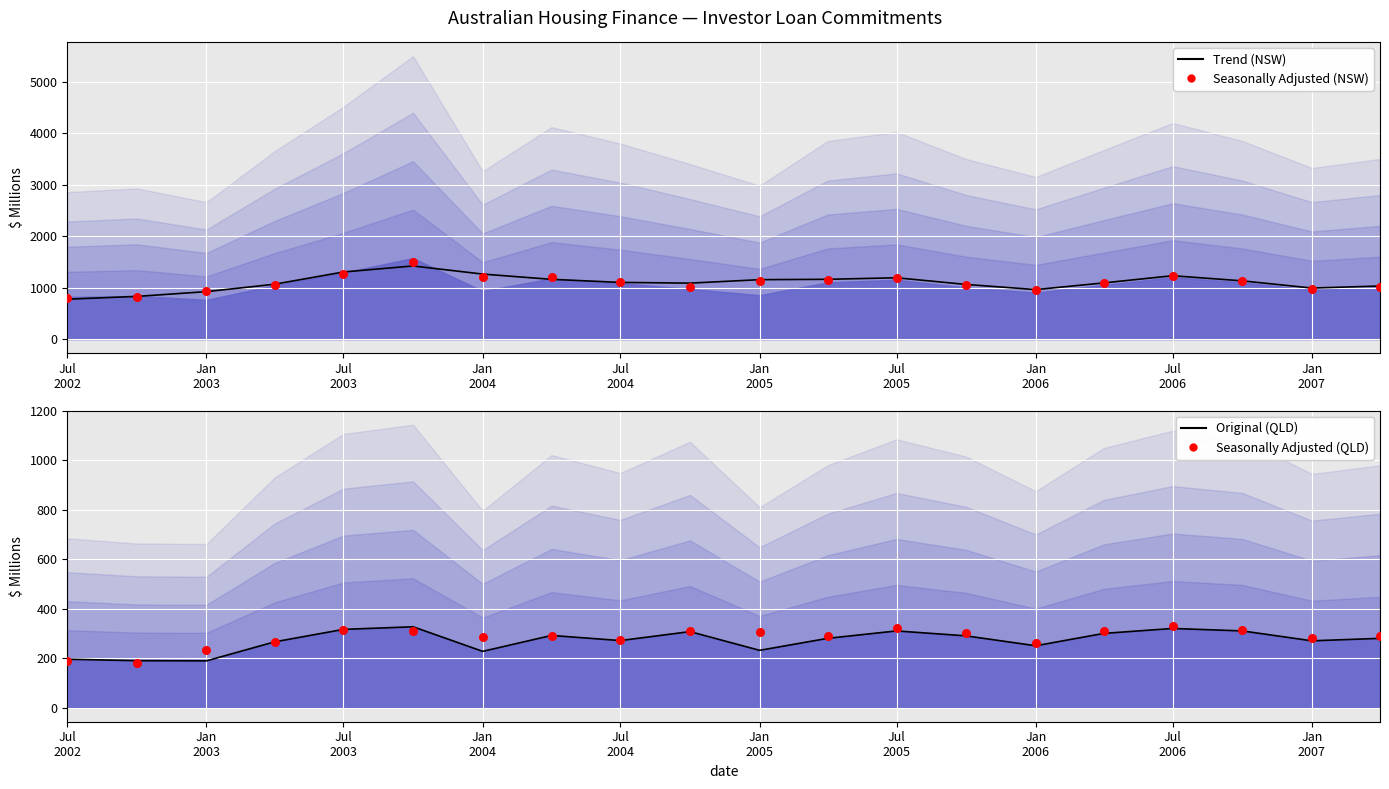

At how many categories does at least one series exceed 522?

20